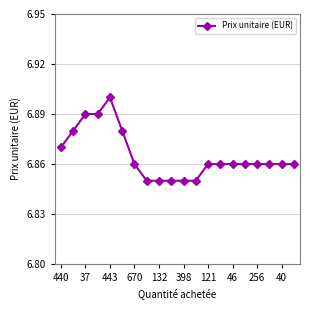

Count the values in the range 6 to 7.

20